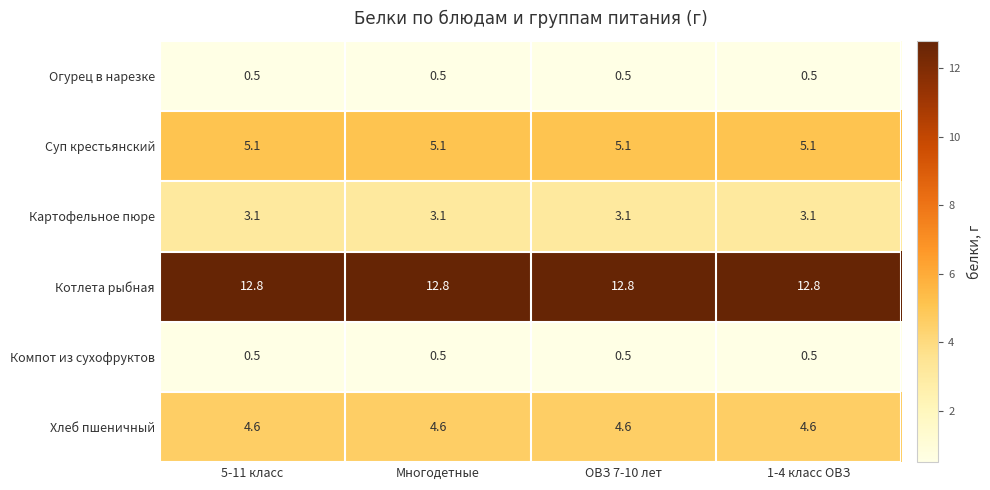

What is the greatest value displayed?

12.8